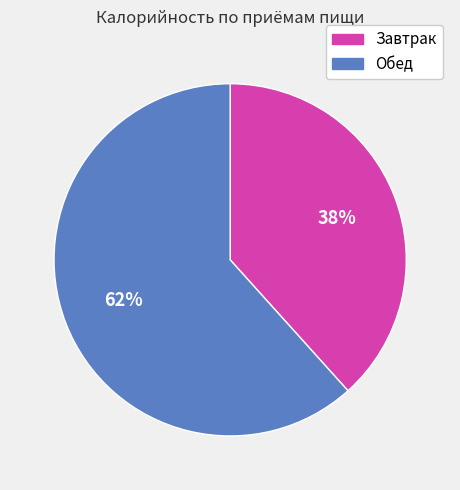

Which has a higher value, Обед or Завтрак?

Обед